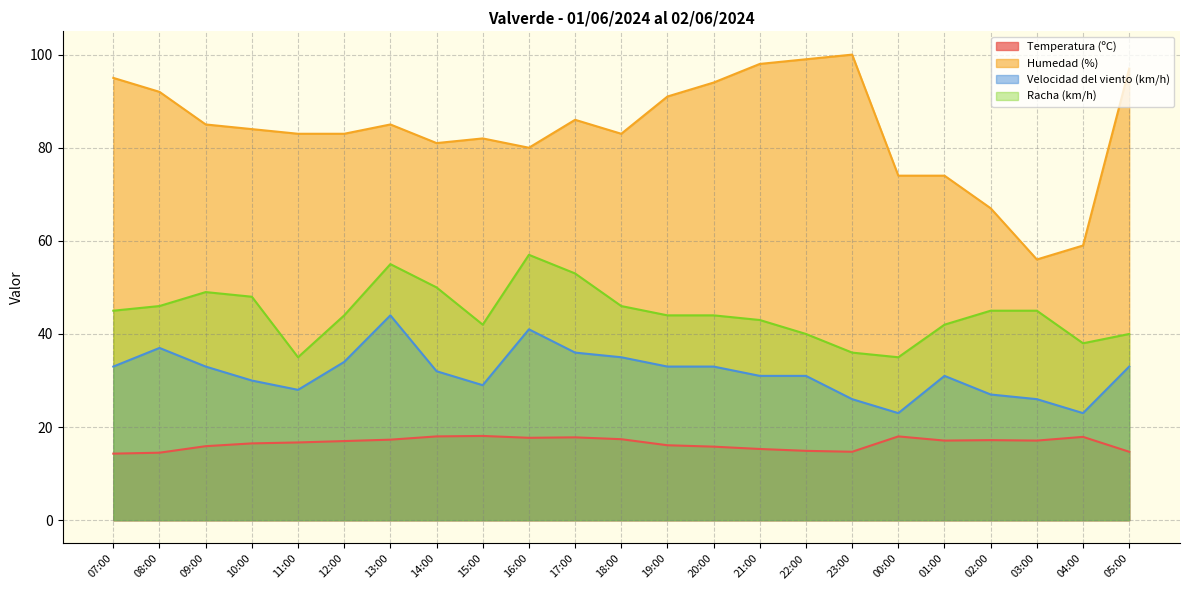

True or false: Temperatura (ºC) and Velocidad del viento (km/h) cross at least once.

False